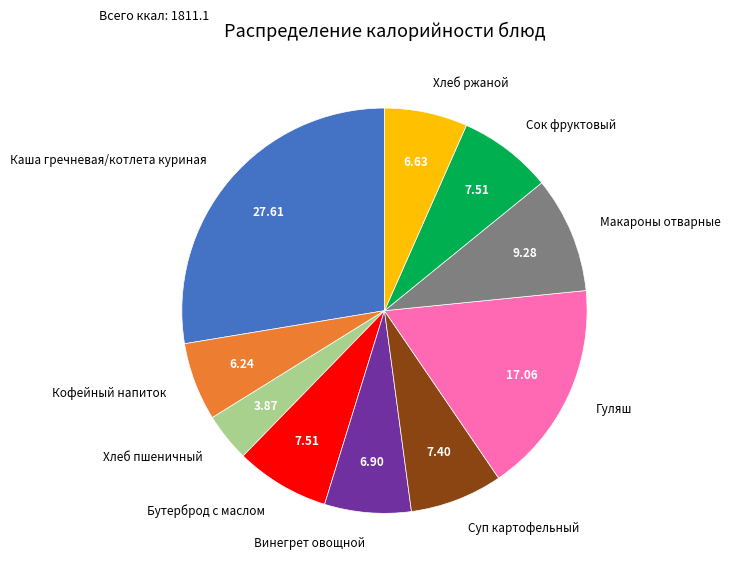

What is the smallest slice in the pie chart?

Хлеб пшеничный